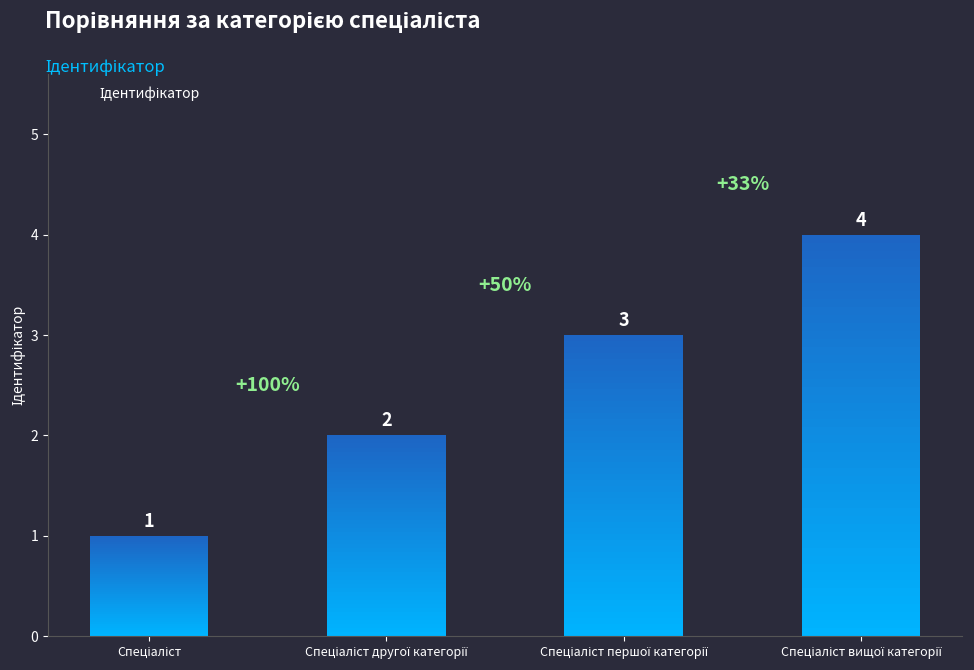

What is the minimum value shown in the chart?

1